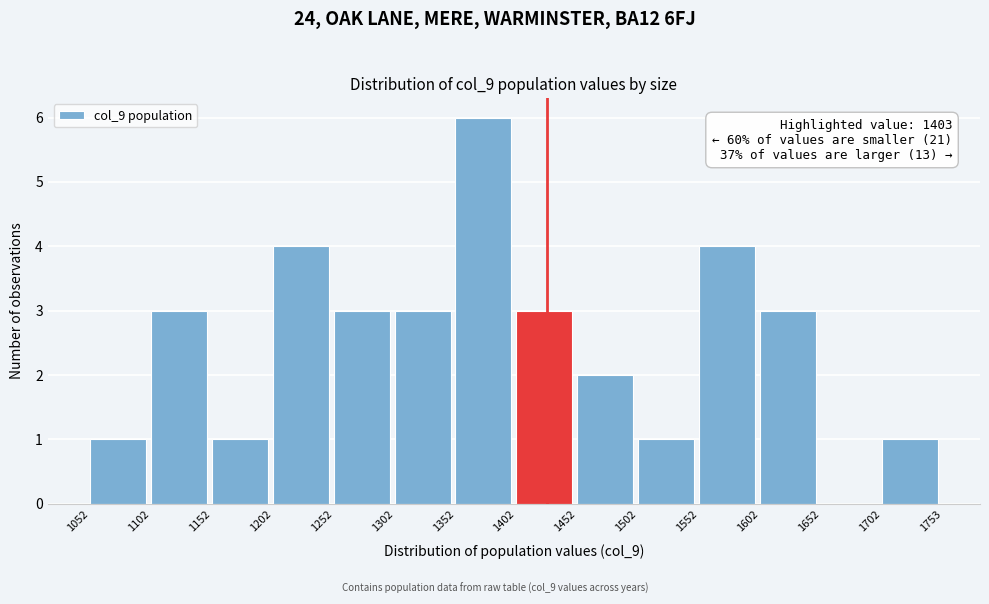

Over which range of the x-axis is the bar tallest?

1352 to 1402